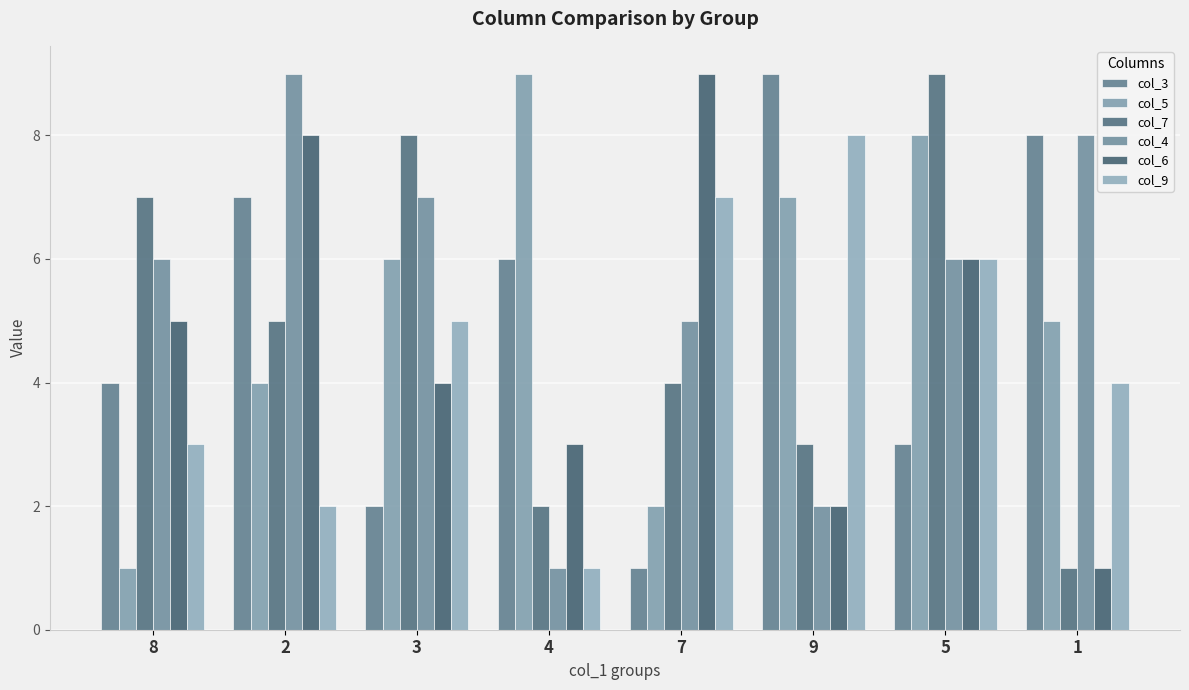

Where does the col_3 series first go above 6?

2